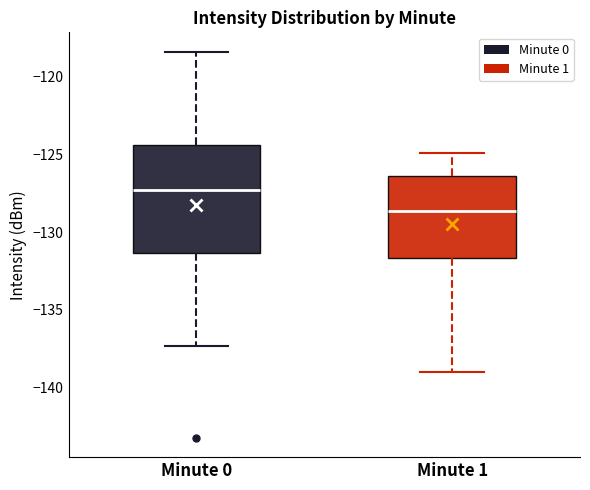

Which box is the tallest, from its lower edge to its upper edge?

Minute 0